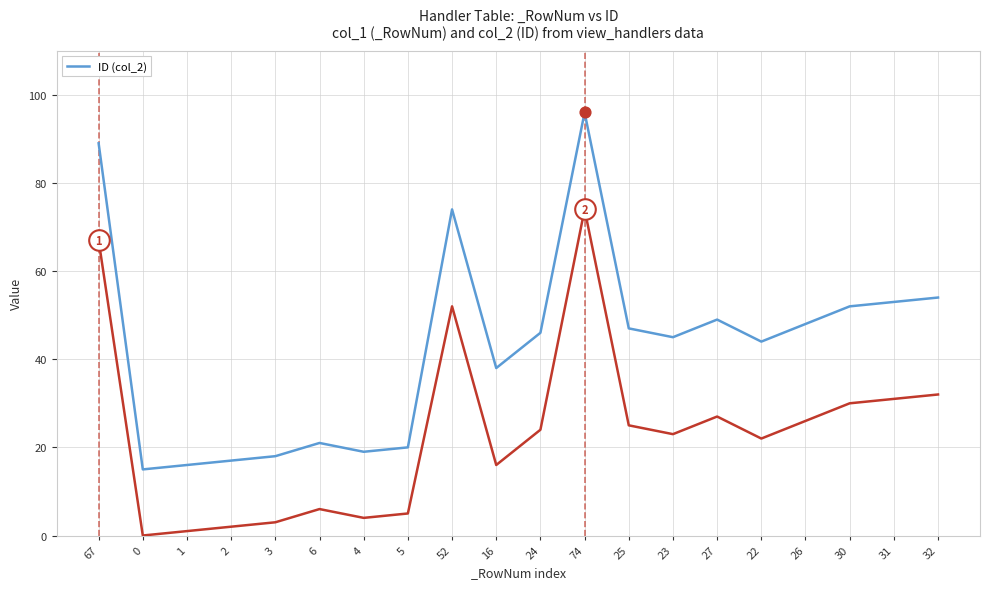

Which has a higher value, 52 or 74?

74